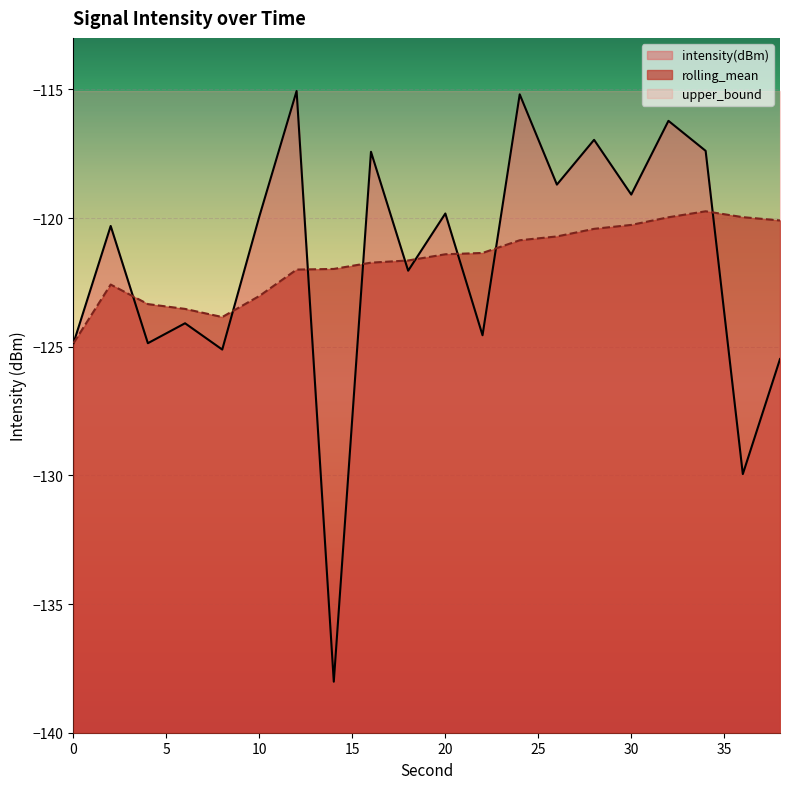

How many interior local peaks does the rolling_mean series have?

2